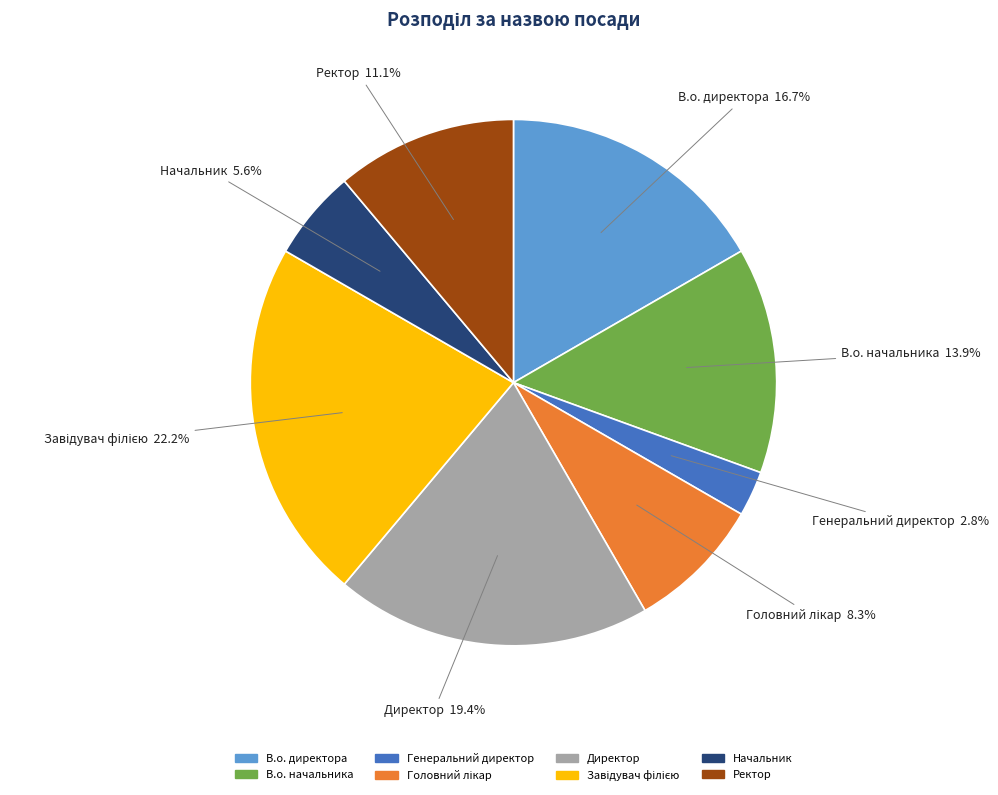

Combined, do Ректор and Генеральний директор account for over 50%?

No